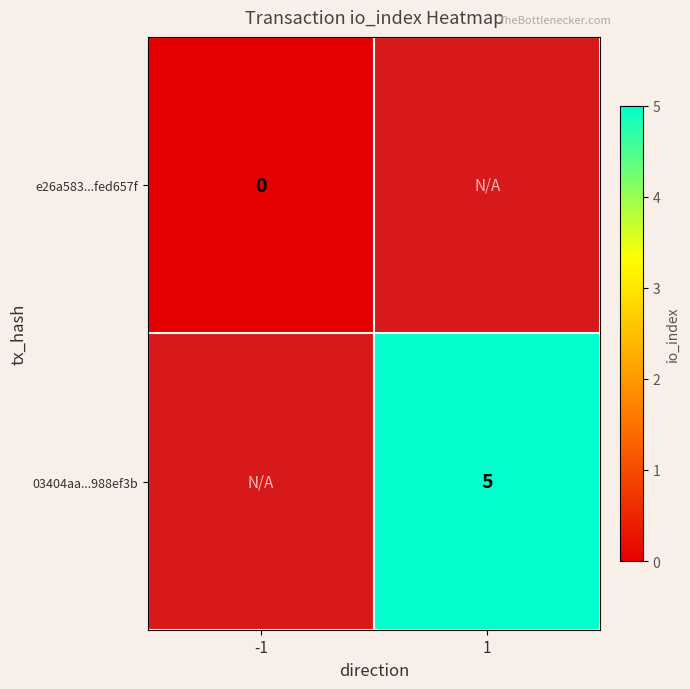

True or false: 03404aa...988ef3b has a value of 5 at 1.

True